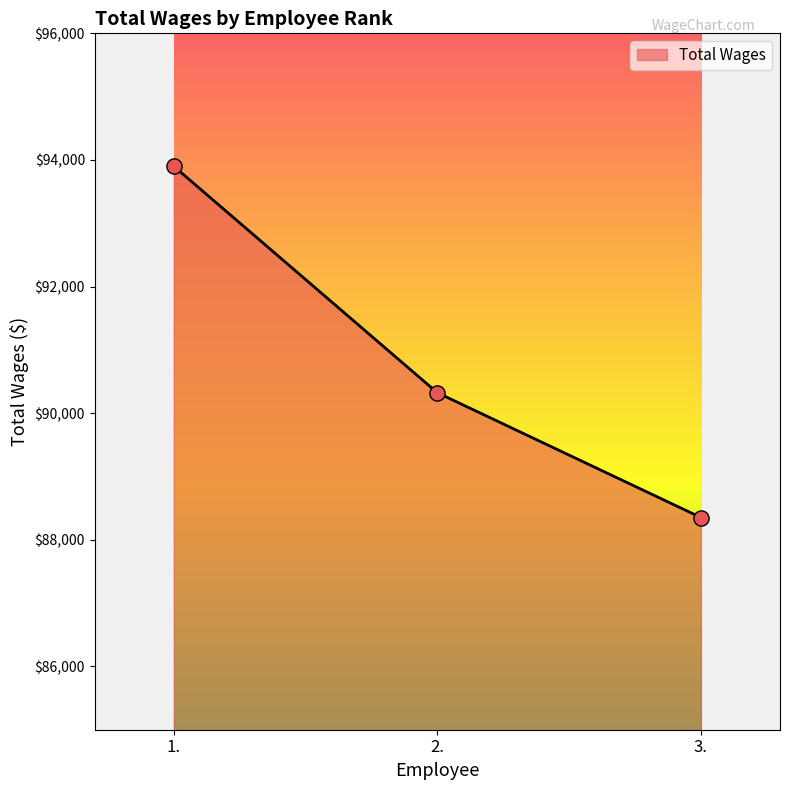

Approximately how many times larger is the value at 1. compared to 2.?

1.0